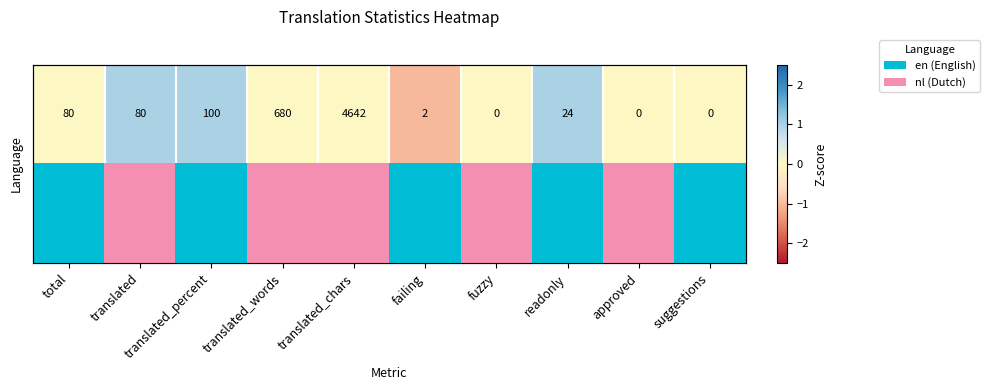

At which category is the sum across all series the highest?

translated_chars